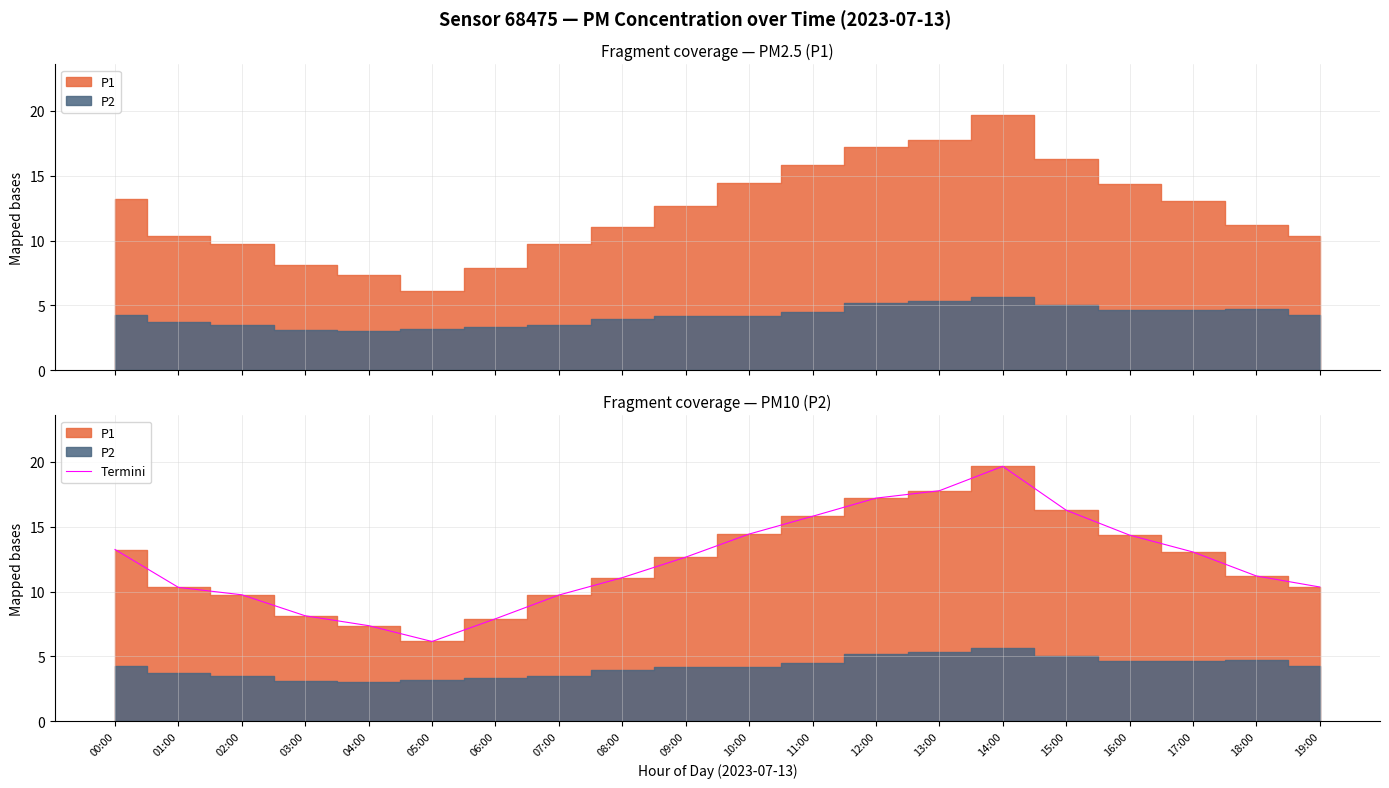

What is the lowest value of the Termini series?

6.2